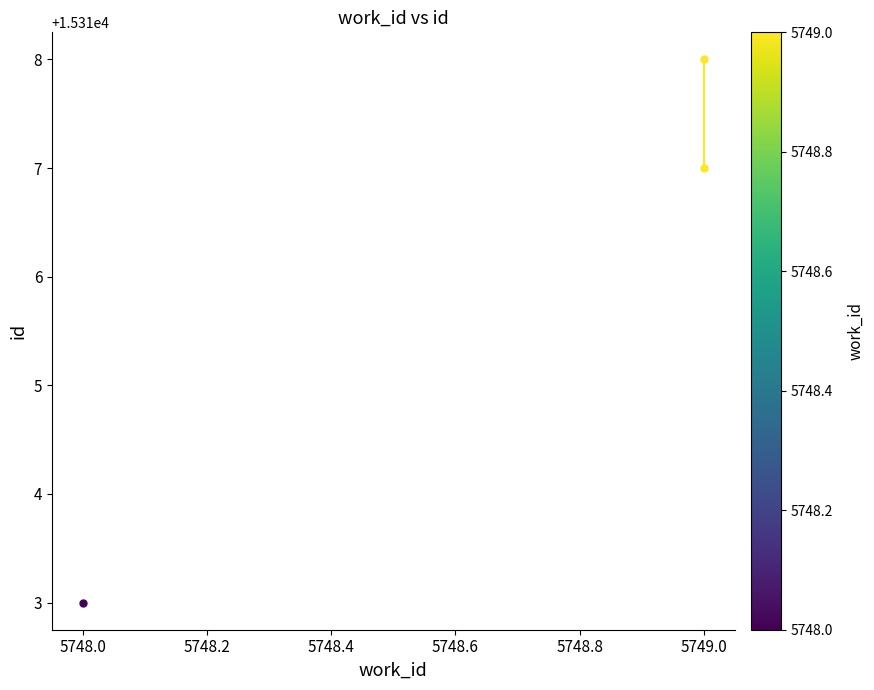

What is the greatest value displayed?

15318